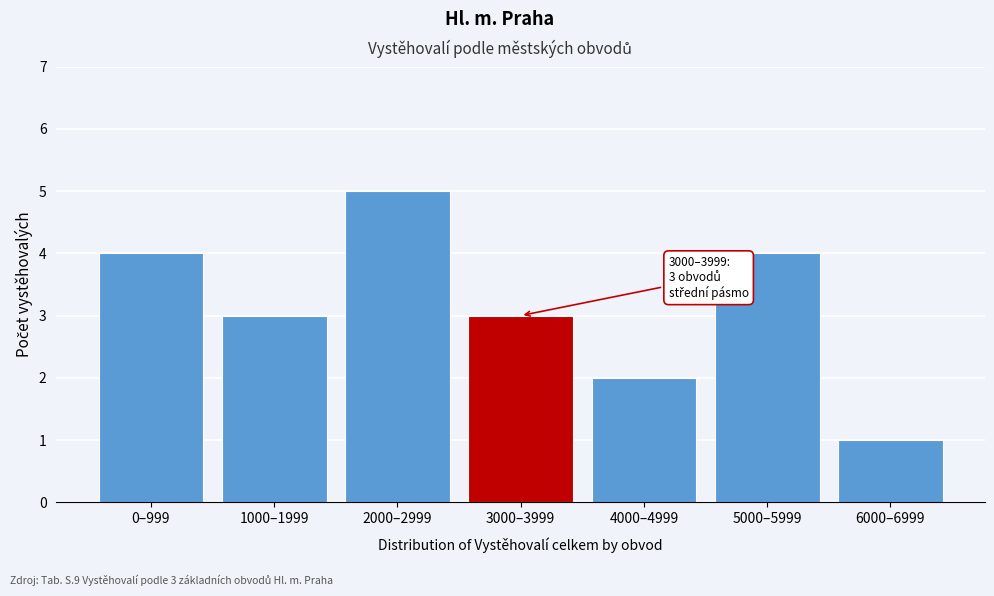

Reading right to left, what are all the values shown in this chart?

1	4	2	3	5	3	4